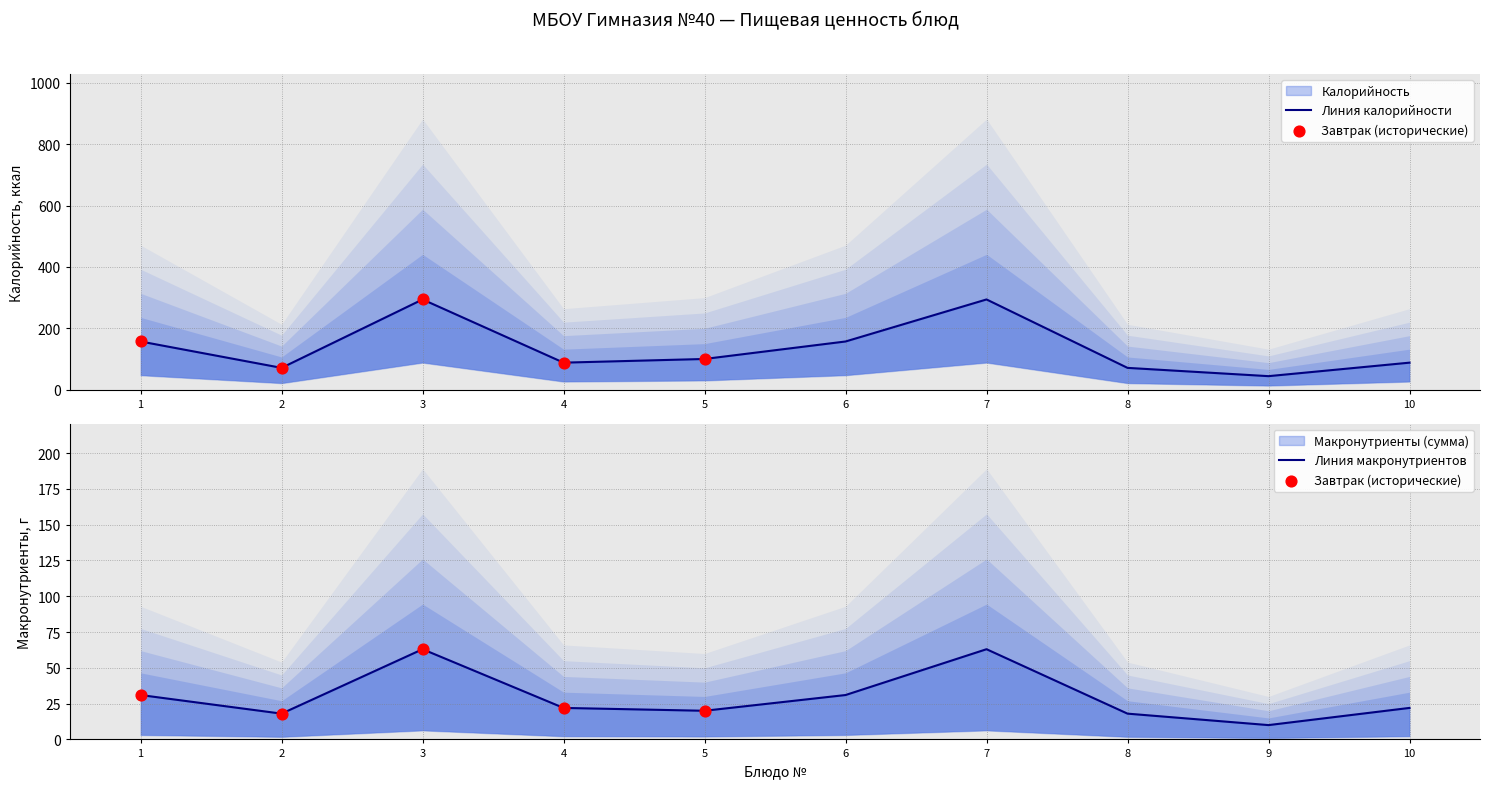

Which series reaches the maximum Y coordinate?

Калорийность